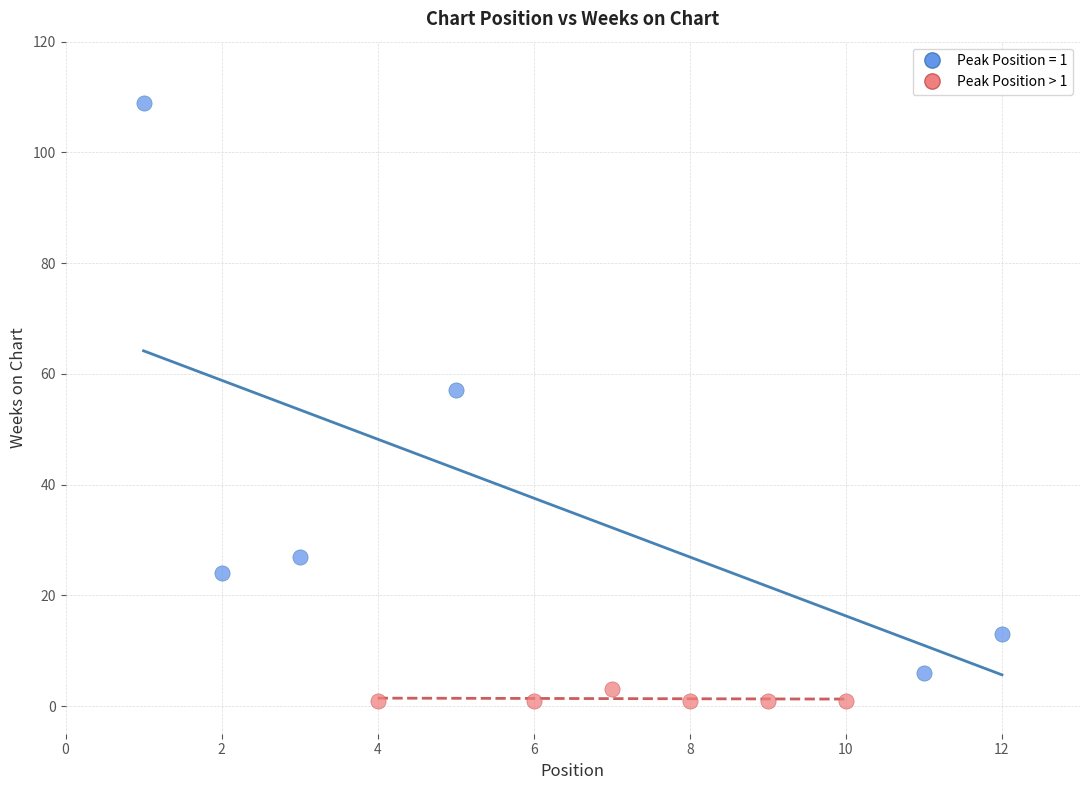

Which series contains the highest Y value?

Peak Position = 1